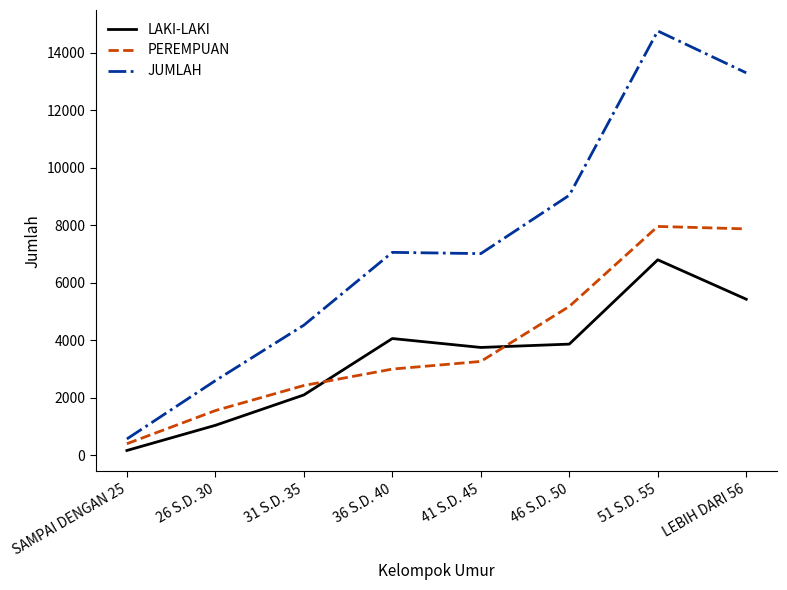

What is the sum of all PEREMPUAN values?

31636